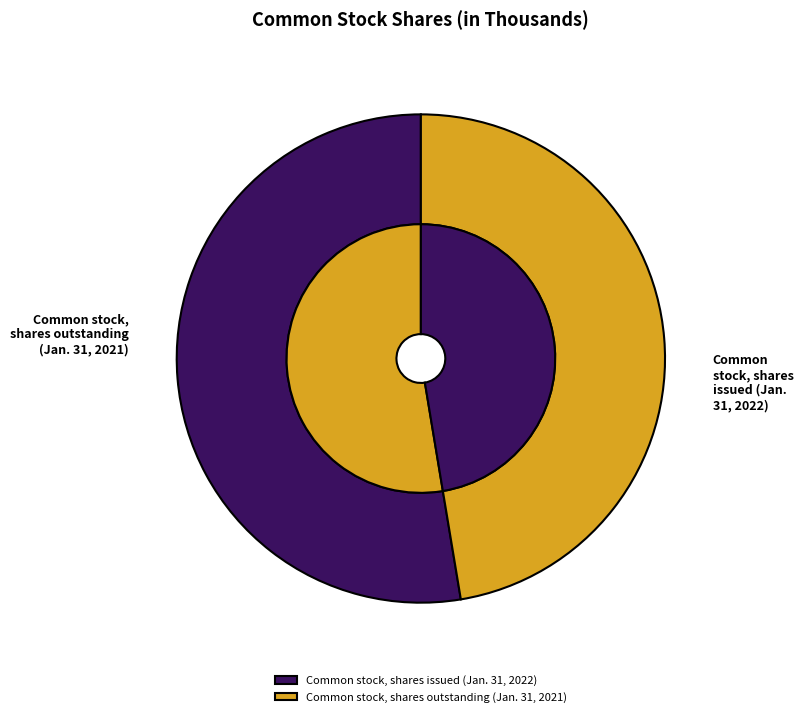

Is it true that Common stock, shares issued (Jan. 31, 2022) is 45% of the pie?

False